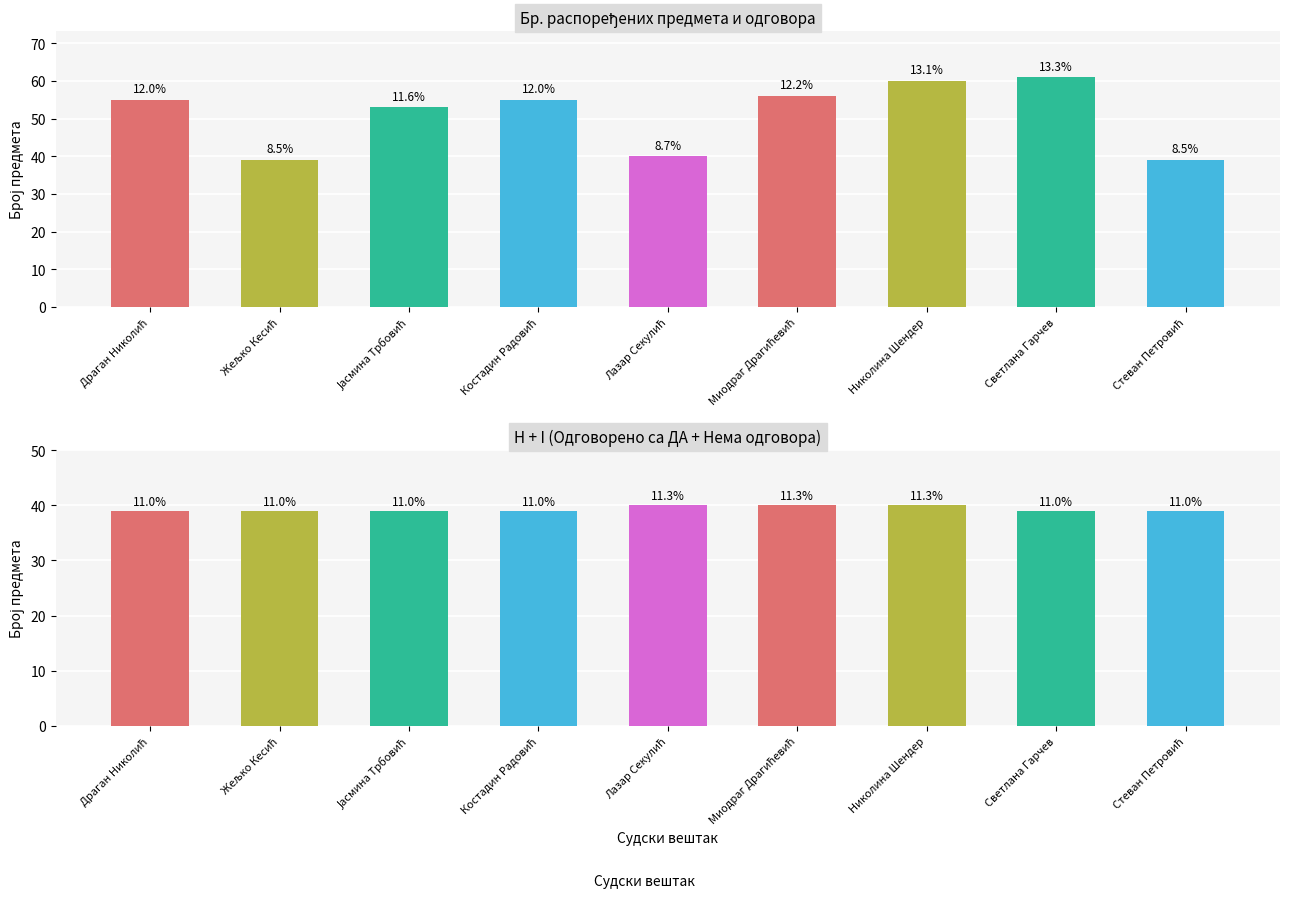

True or false: H + I has a value of 39 at Драган Николић.

True